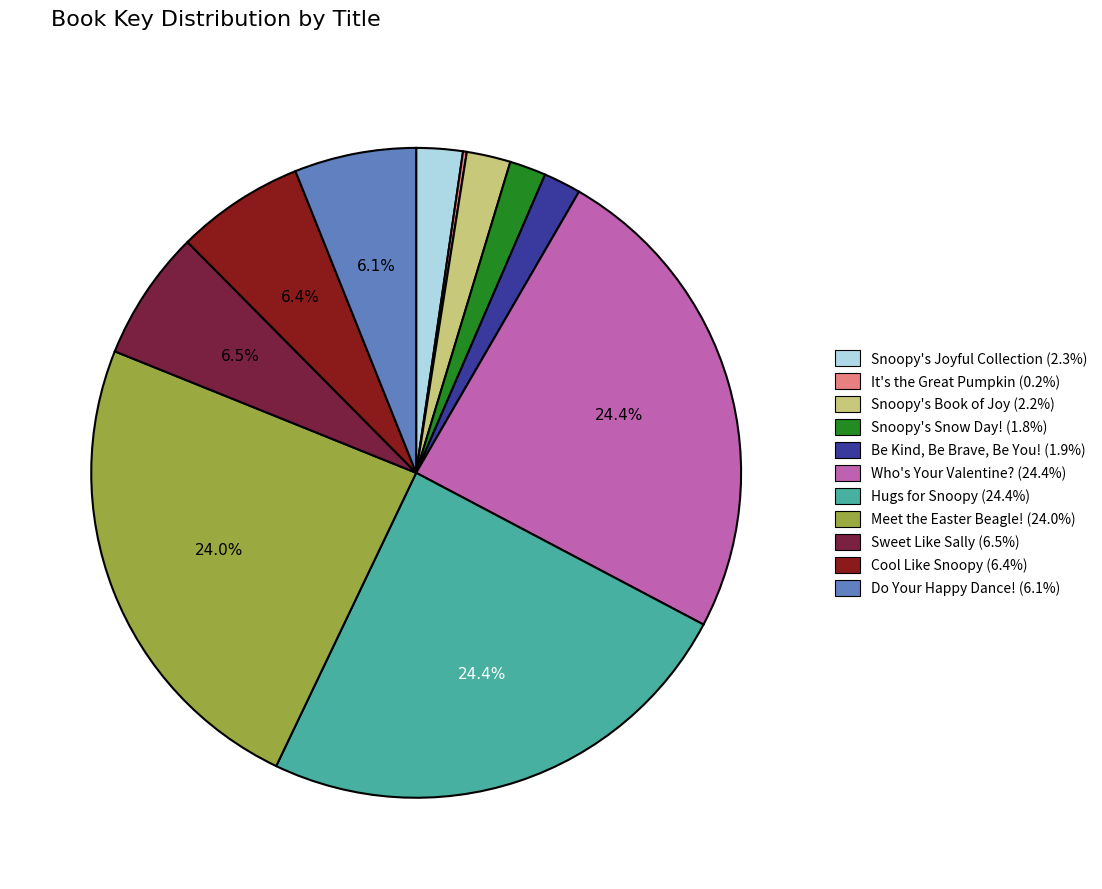

Does any single category account for the majority?

No